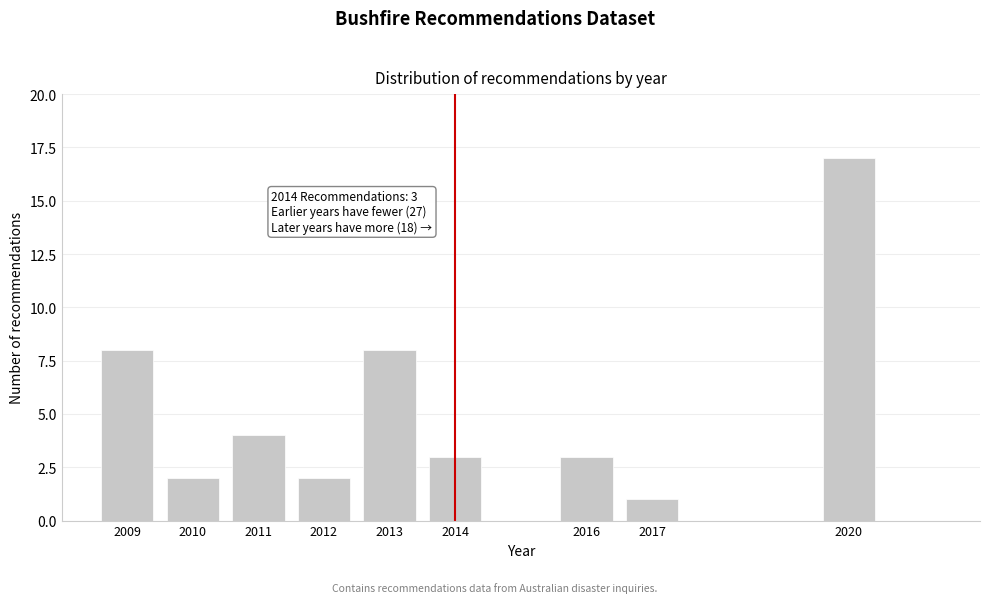

Reading left to right, list all the values displayed in this chart.

2009=8	2010=2	2011=4	2012=2	2013=8	2014=3	2016=3	2017=1	2020=17